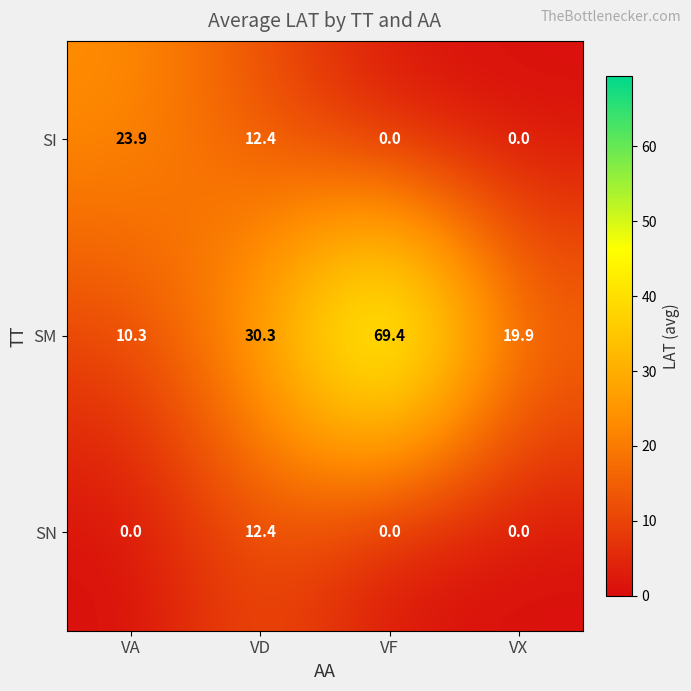

At which category does the chart reach its peak across all series?

VF